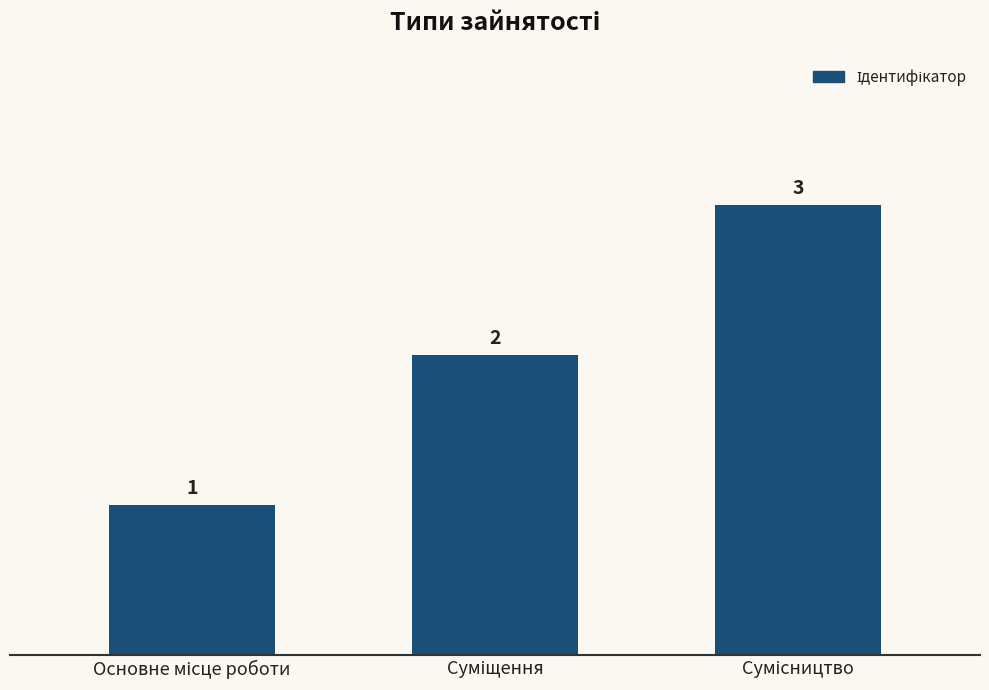

Count the values in the range 1 to 3.

3